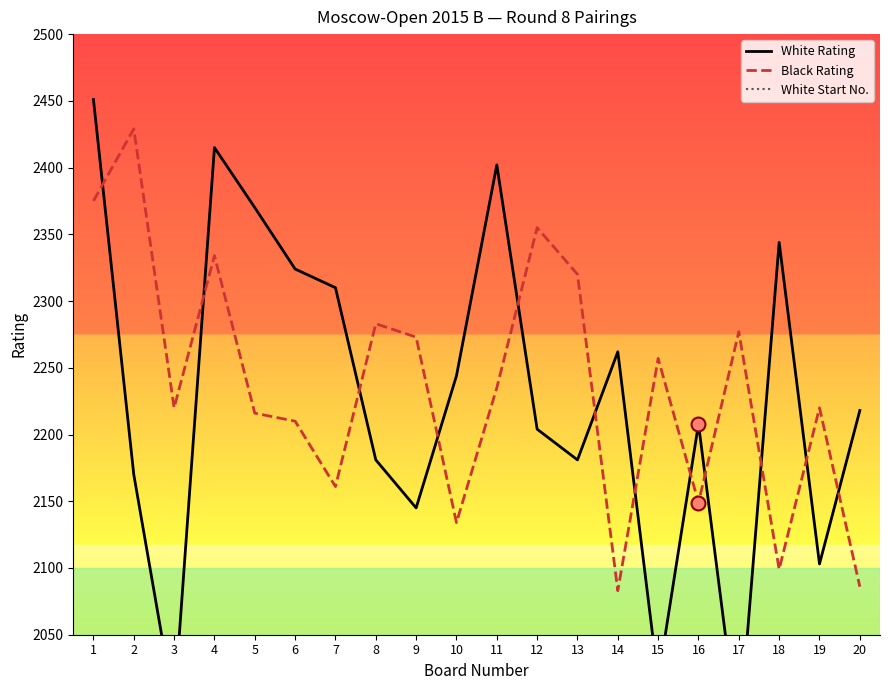

True or false: White Start No. has more than 1 points higher than both neighbors.

True